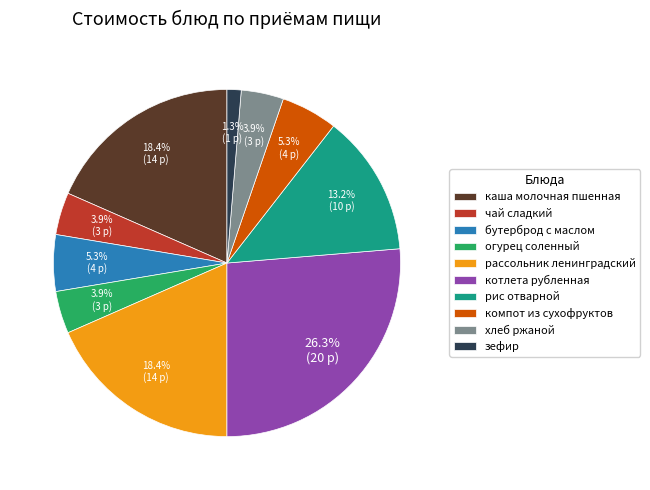

Is there any slice that represents more than half of the pie?

No